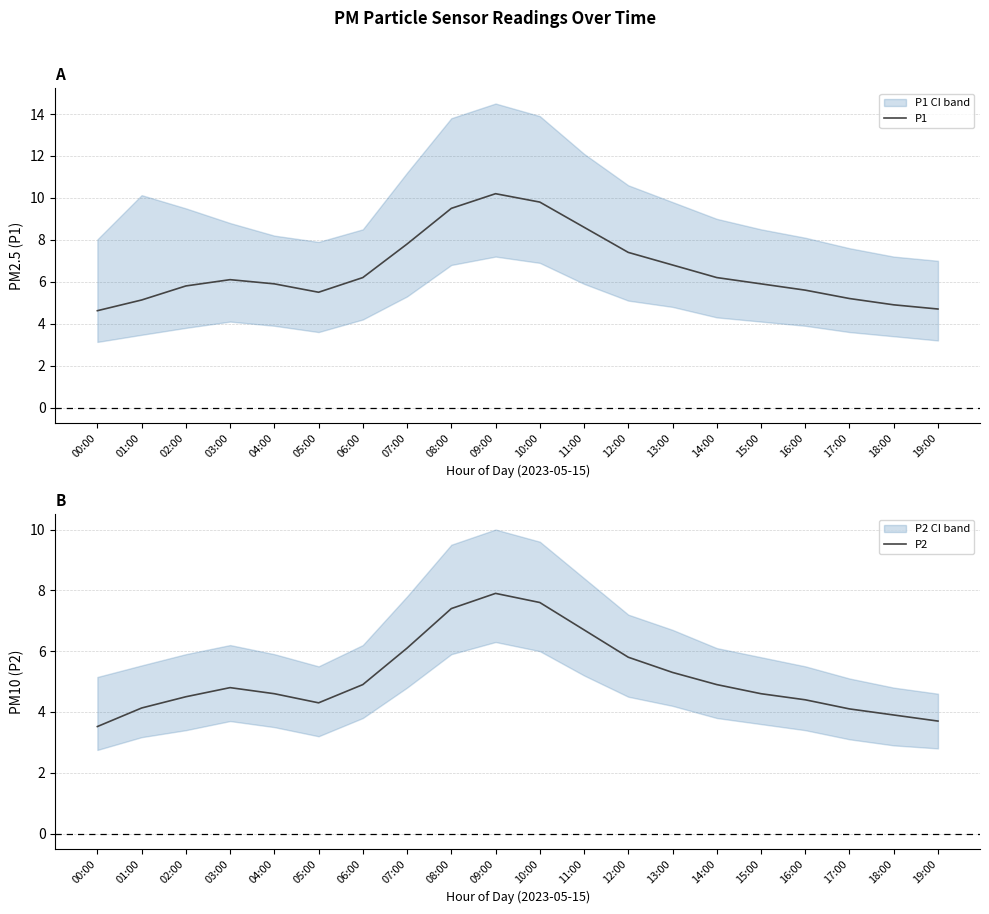

What is the spread (max minus min) of values at 11:00?

1.9